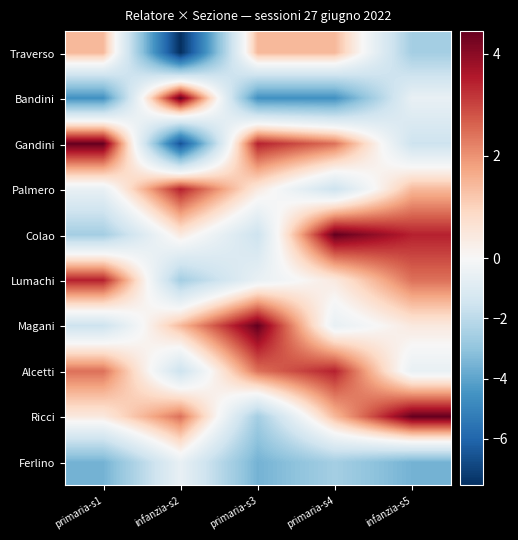

Which series has the widest spread of values?

Gandini